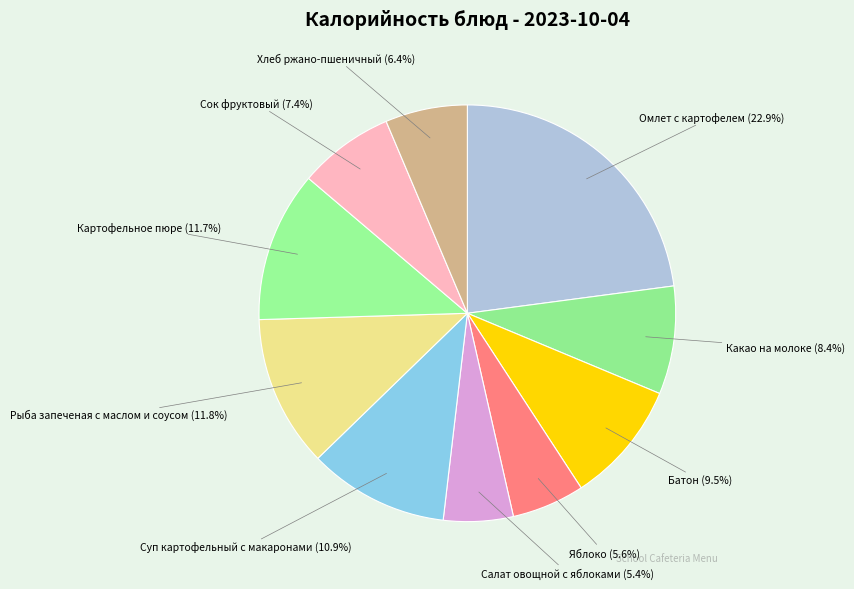

Which category has the biggest portion of the pie?

Омлет с картофелем